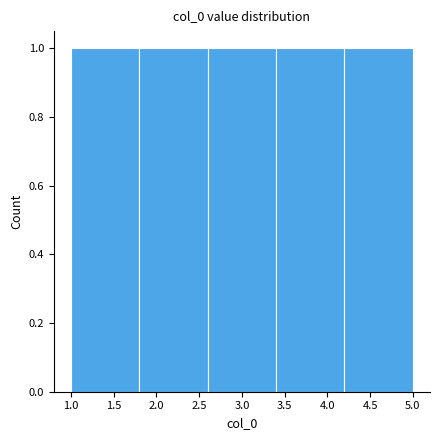

Reading left to right, list every bar in this chart as the range it spans on the x-axis followed by its height. The values are not printed on the chart, so give them approximately, as read against the axis.

1.0 to 1.8: 1
1.8 to 2.6: 1
2.6 to 3.4: 1
3.4 to 4.2: 1
4.2 to 5.0: 1